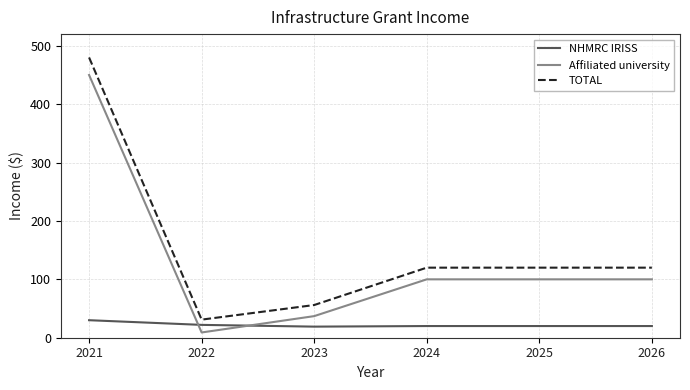

What is the sum of all NHMRC IRISS values?

131